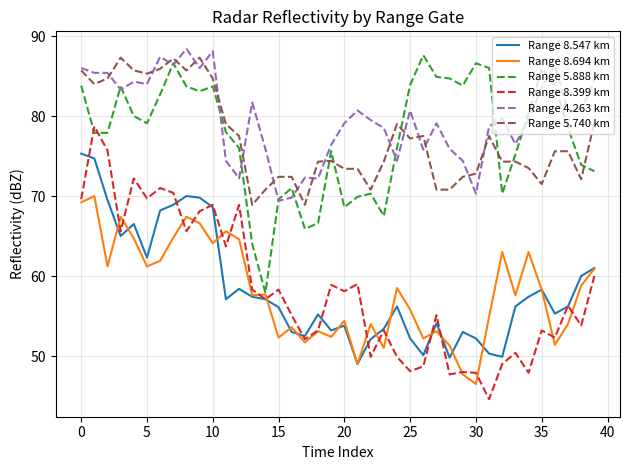

Which series has the widest spread of values?

Range 8.399 km